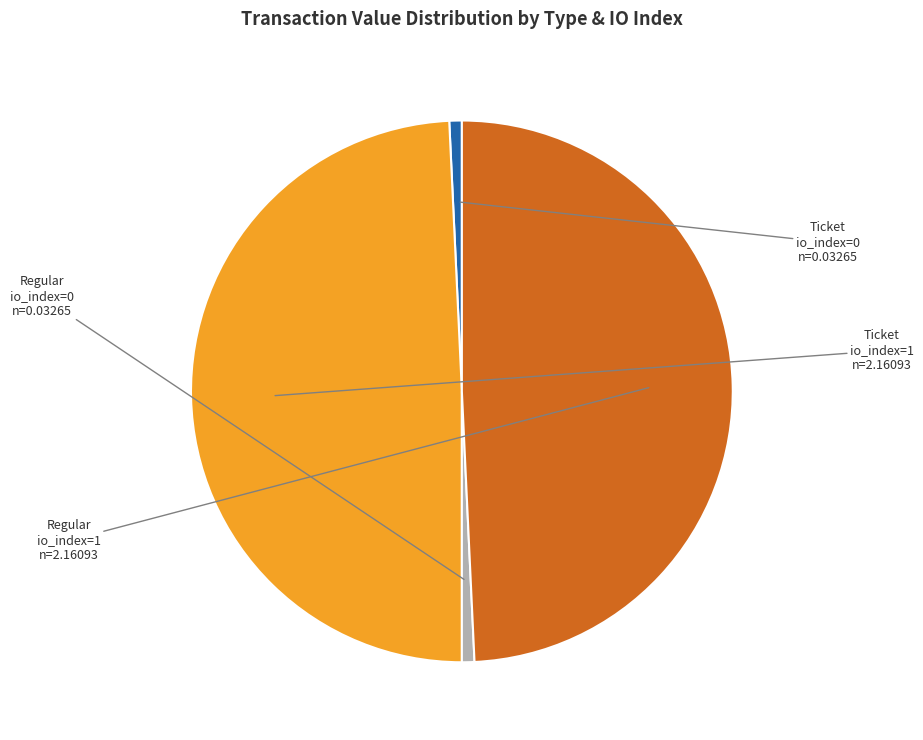

Is there any slice that represents more than half of the pie?

No